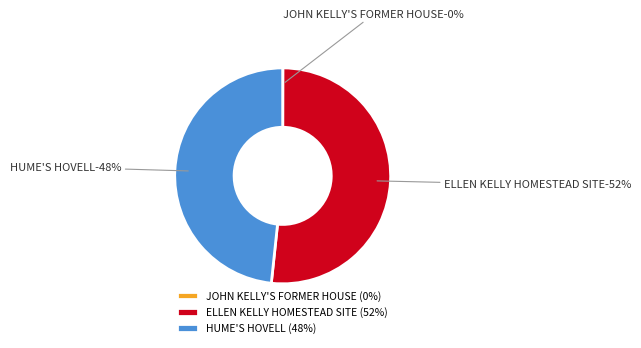

Which slice is the smallest?

JOHN KELLY'S FORMER HOUSE